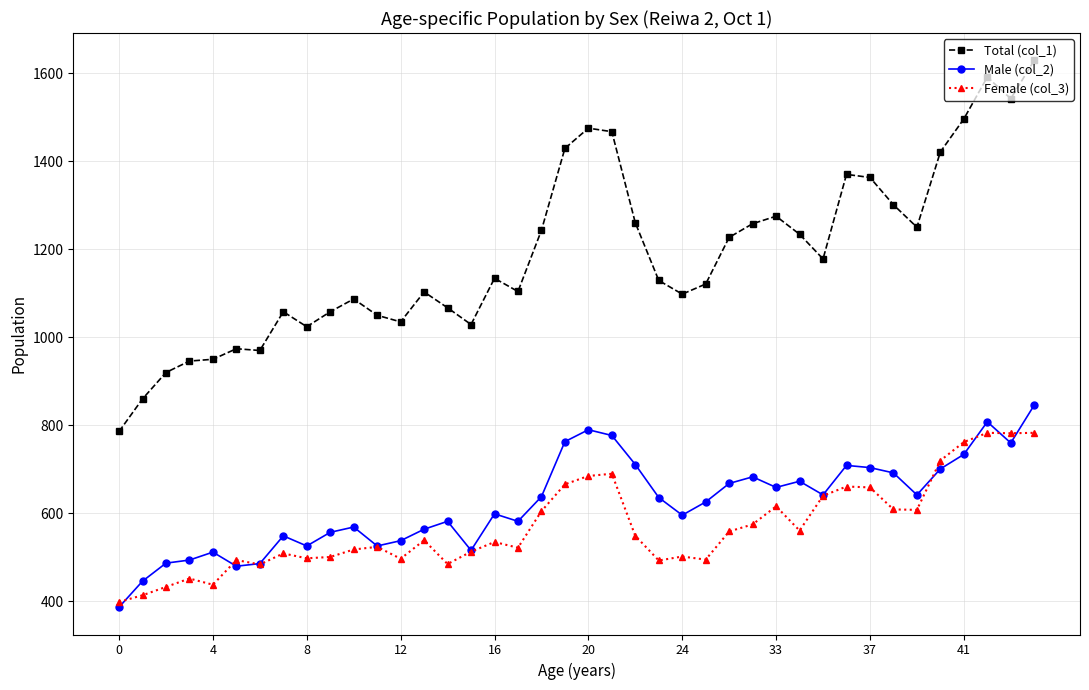

Which series has the largest total across all categories?

Total (col_1)